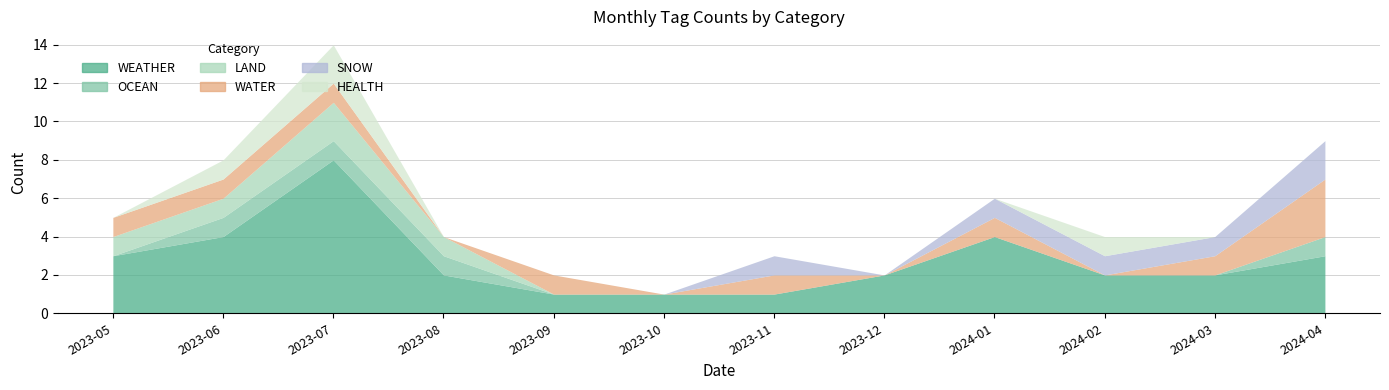

What is the greatest value displayed?

8